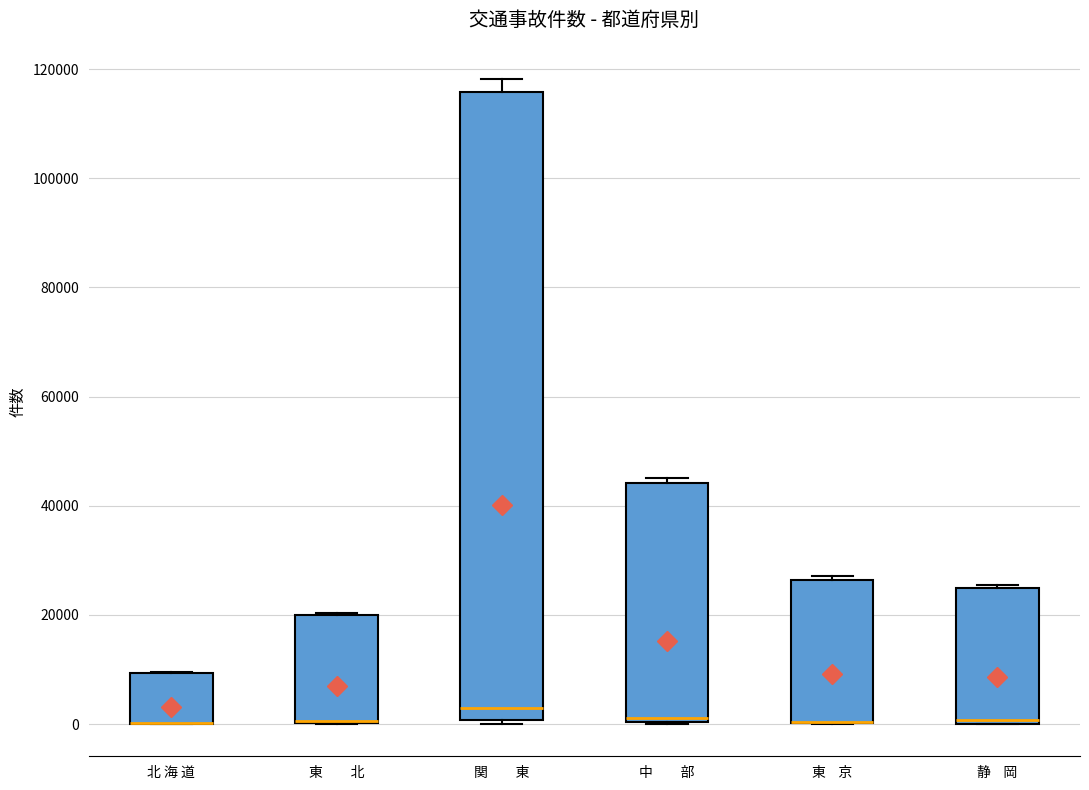

Reading left to right, read every box against the y-axis: the position of its median line, the range the box covers, and the ends of its whiskers. The values are not printed on the chart, so give them approximately, as read against the axis.

北 海 道: median 0 (drawn on the box's lower edge), box 0 to 10000, whiskers 0 to 10000
東 北: median 0 (drawn on the box's lower edge), box 0 to 20000, whiskers 0 to 20000
関 東: median 2000, box 0 to 116000, whiskers 0 (just below the box's lower edge) to 118000
中 部: median 2000, box 0 to 44000, whiskers 0 to 46000
東 京: median 0 (drawn on the box's lower edge), box 0 to 26000, whiskers 0 to 28000
静 岡: median 0 (just above the box's lower edge), box 0 to 24000, whiskers 0 to 26000